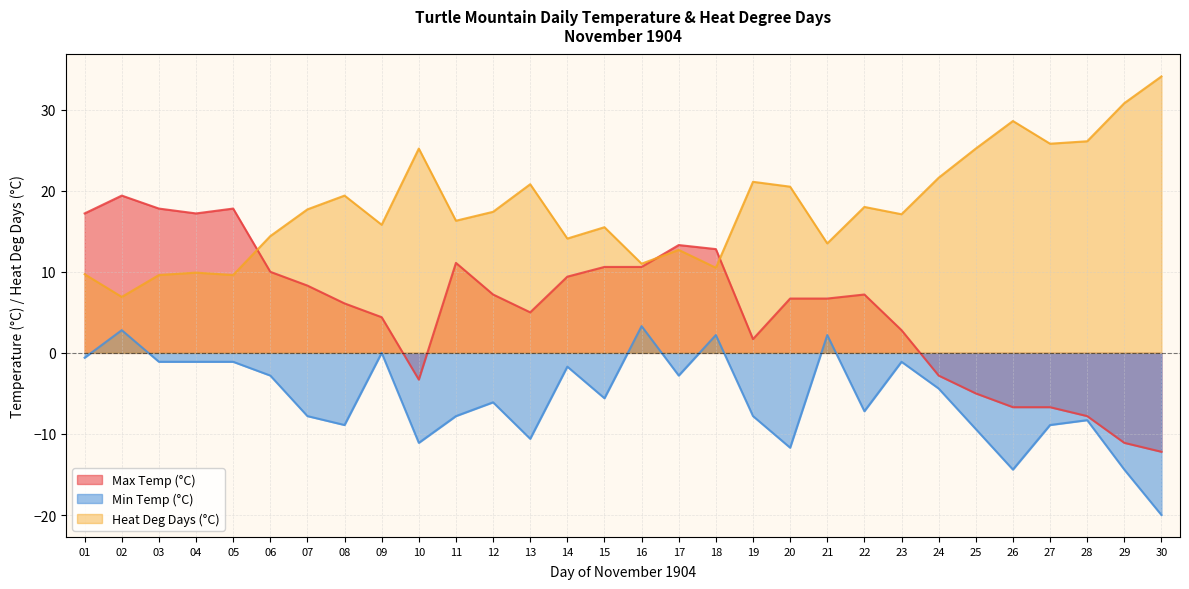

What is the lowest value of the Max Temp (°C) series?

-12.2